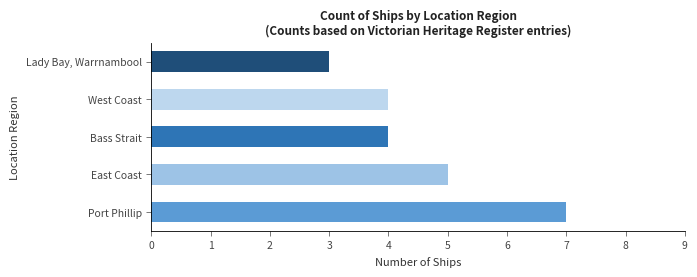

Reading bottom to top, extract all data points from this chart.

Port Phillip=7	East Coast=5	Bass Strait=4	West Coast=4	Lady Bay, Warrnambool=3